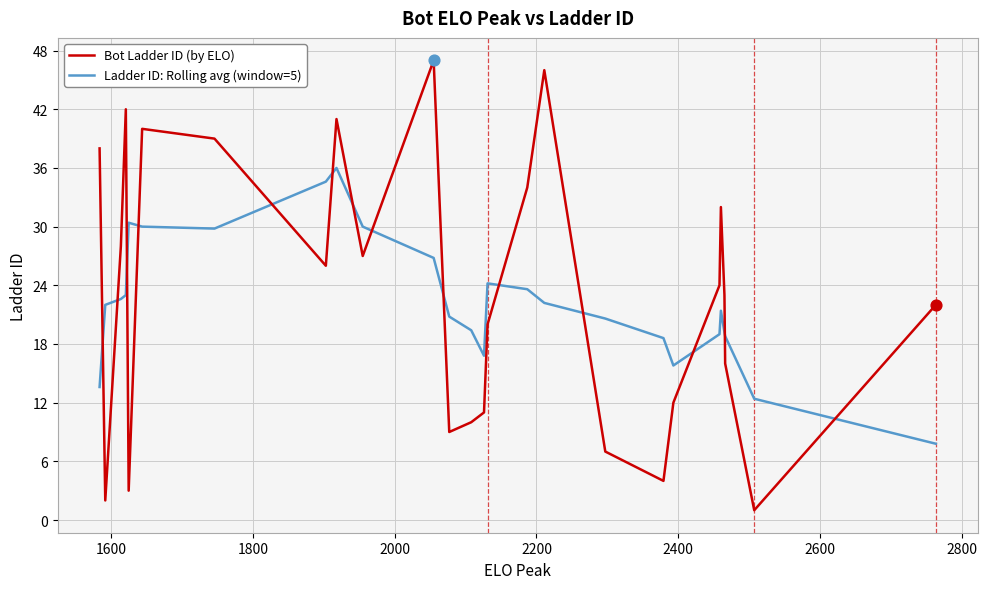

Which series has the largest range (max minus min)?

Bot Ladder ID (by ELO)